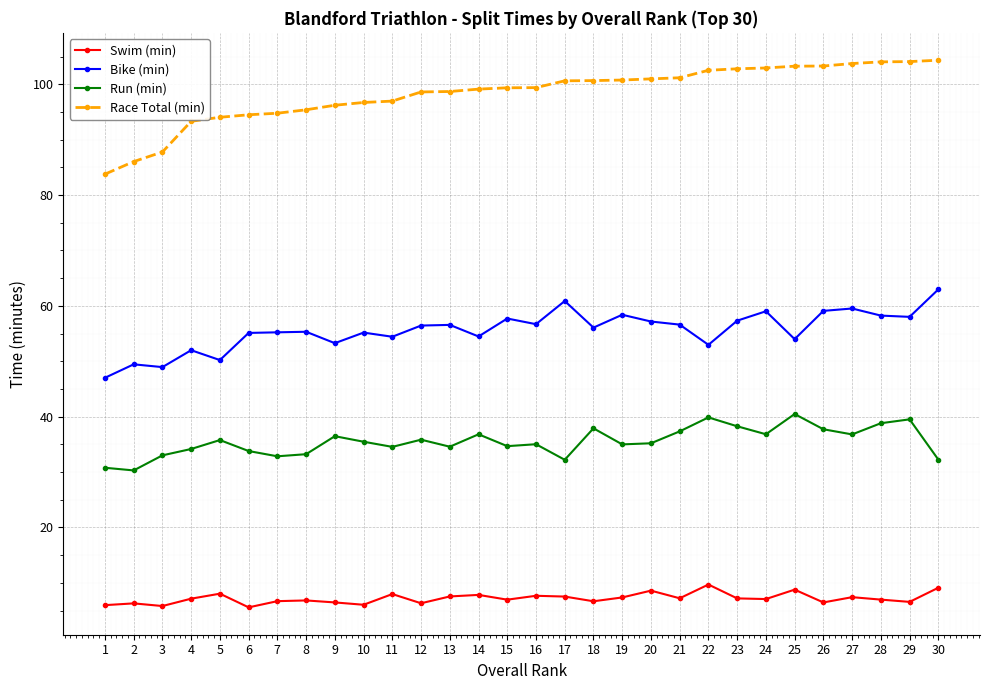

Which category has the highest value in the Bike (min) series?

30